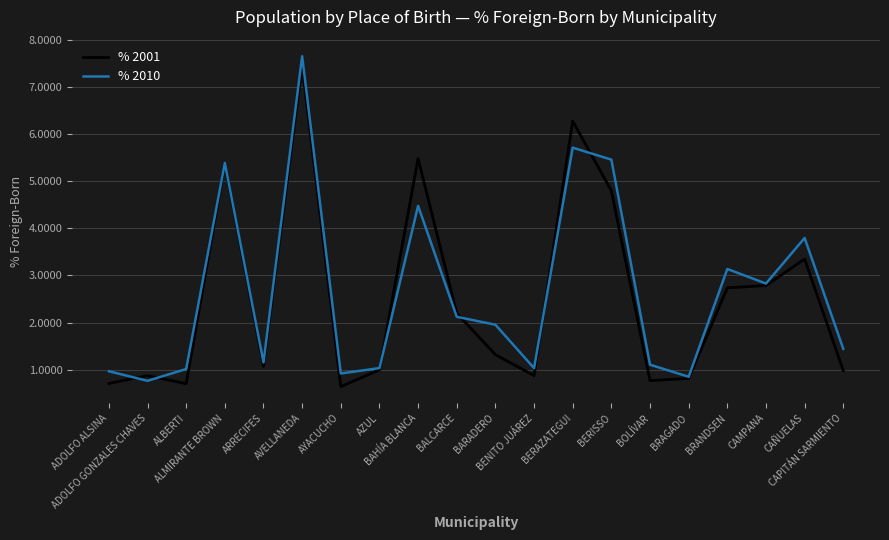

Which category has the highest value in the % 2010 series?

AVELLANEDA